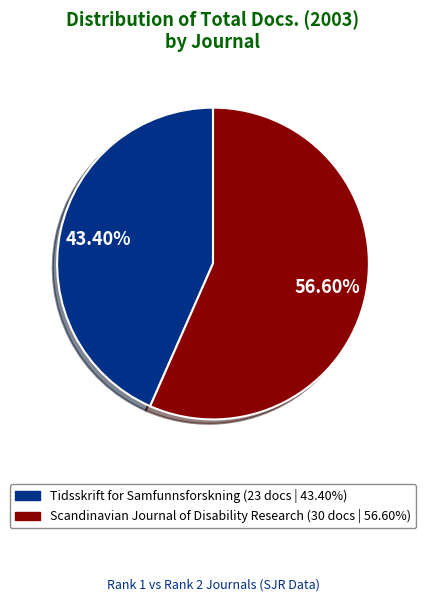

Which has a higher value, Tidsskrift for Samfunnsforskning or Scandinavian Journal of Disability Research?

Scandinavian Journal of Disability Research